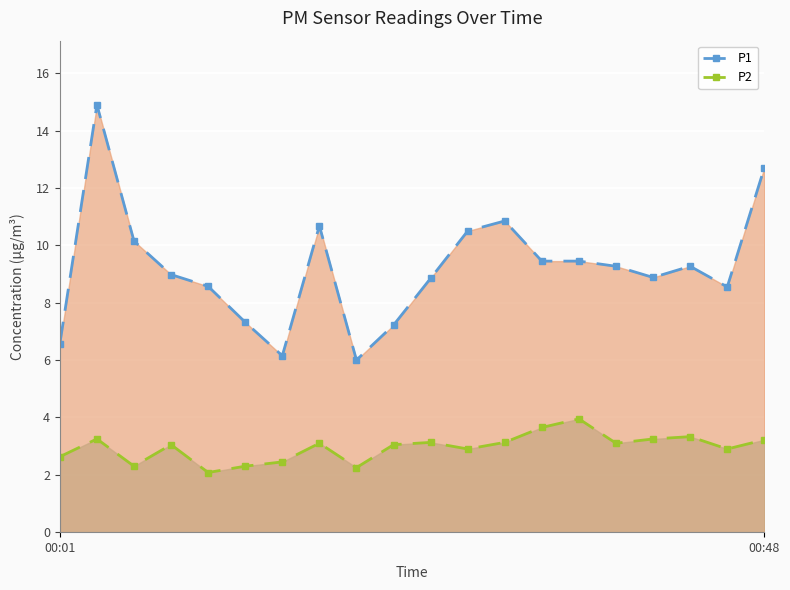

True or false: P1 has a value of 3.2 at 18.

False